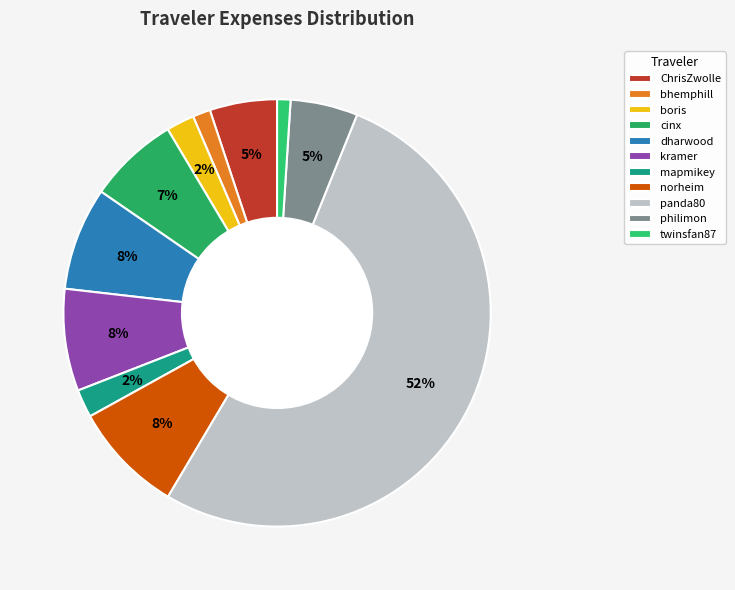

The panda80 slice represents 62% of the pie. True or false?

False